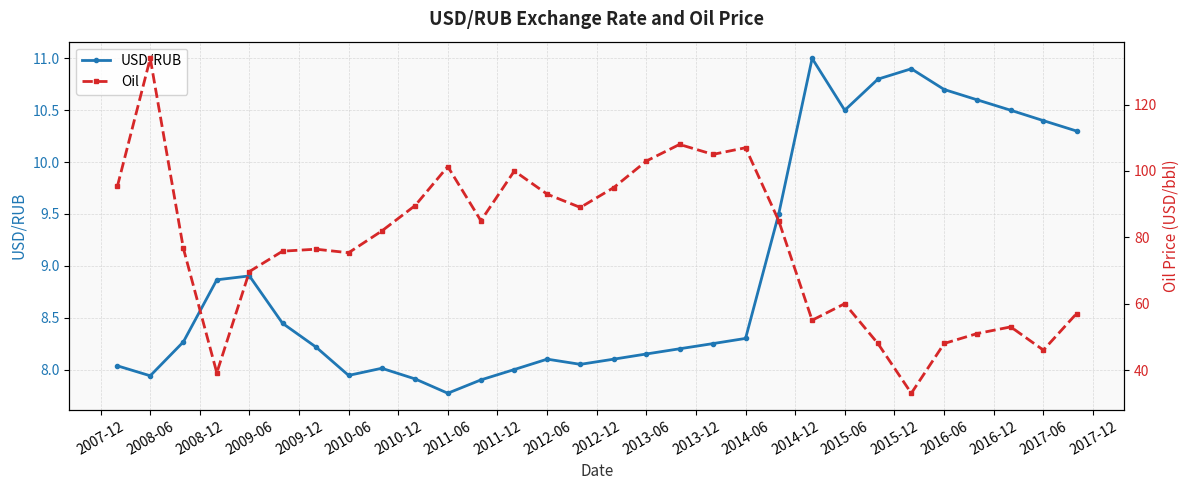

What is the lowest value of the USD/RUB series?

7.8